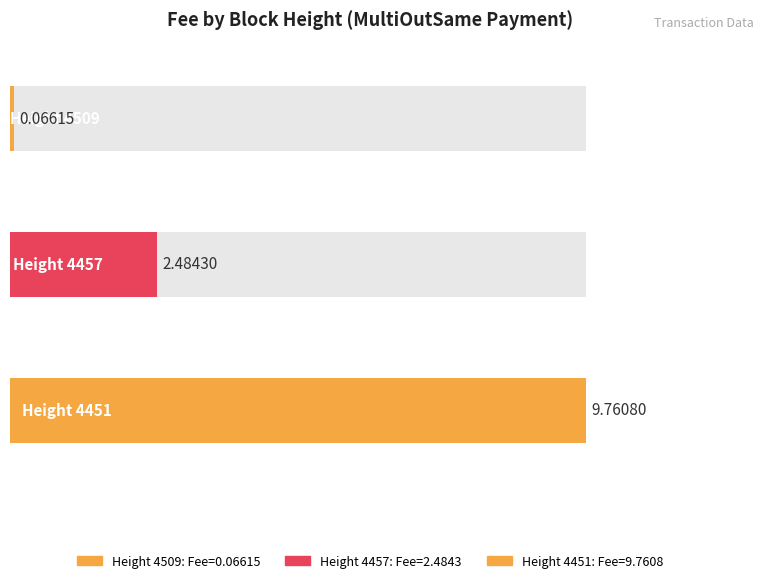

Reading left to right, list all the values displayed in this chart.

4509=0.1	4457=2.5	4451=9.8